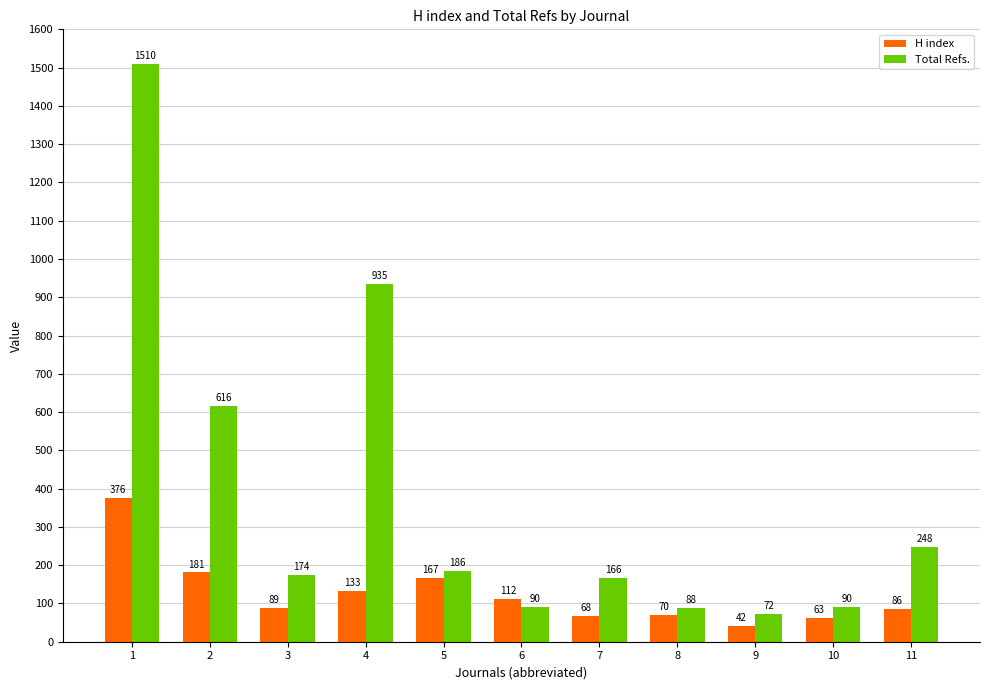

Which series changed the most between 2 and 6?

Total Refs.